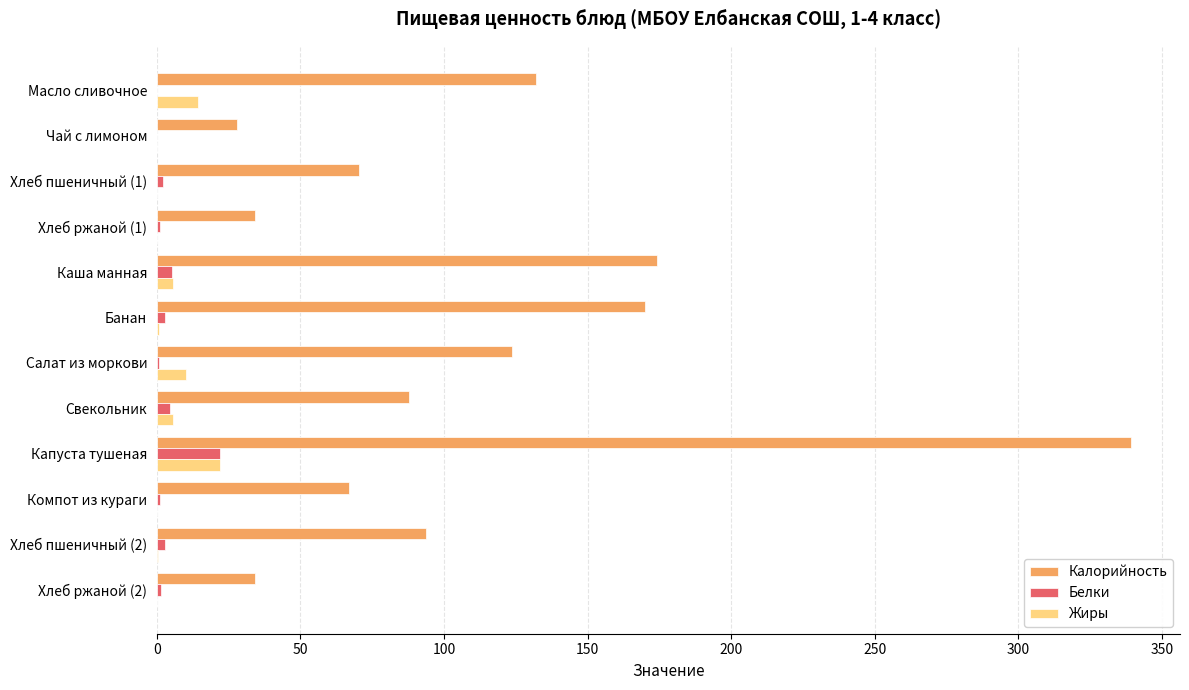

Which category has the highest value in the Жиры series?

Капуста тушеная